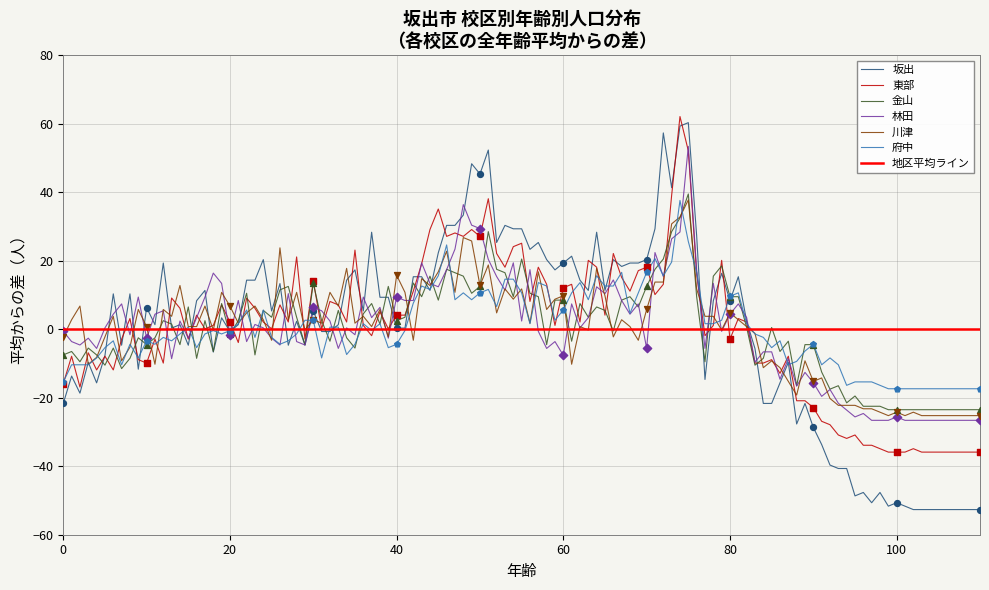

Is the value of 金山 at 53 greater than the value of 林田 at 53?

No